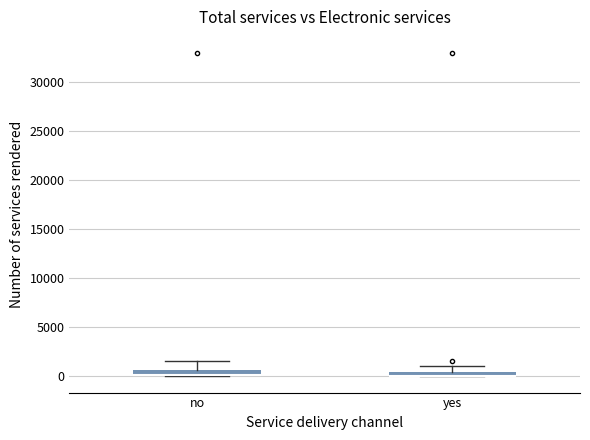

Where is the lower edge of the box for no on the y-axis? The values are not printed on the chart, so give them approximately, as read against the axis.

0